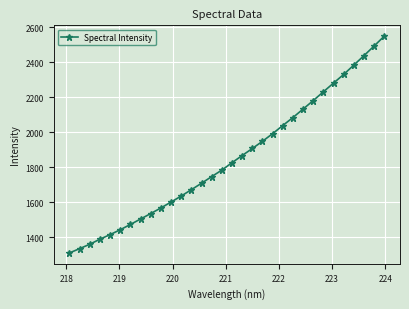

What is the sum of all values?

59143.8